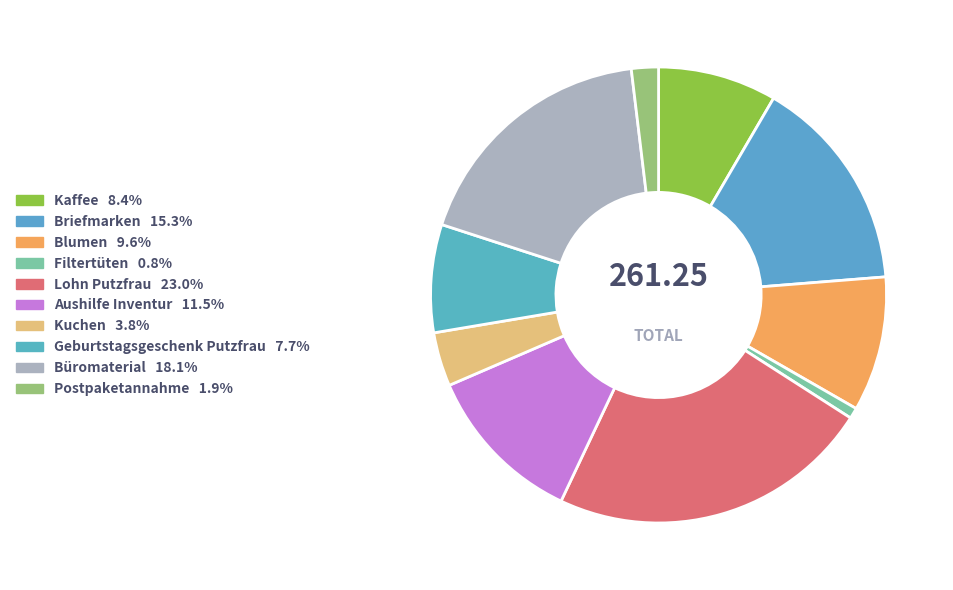

How many segments does this pie chart have?

10